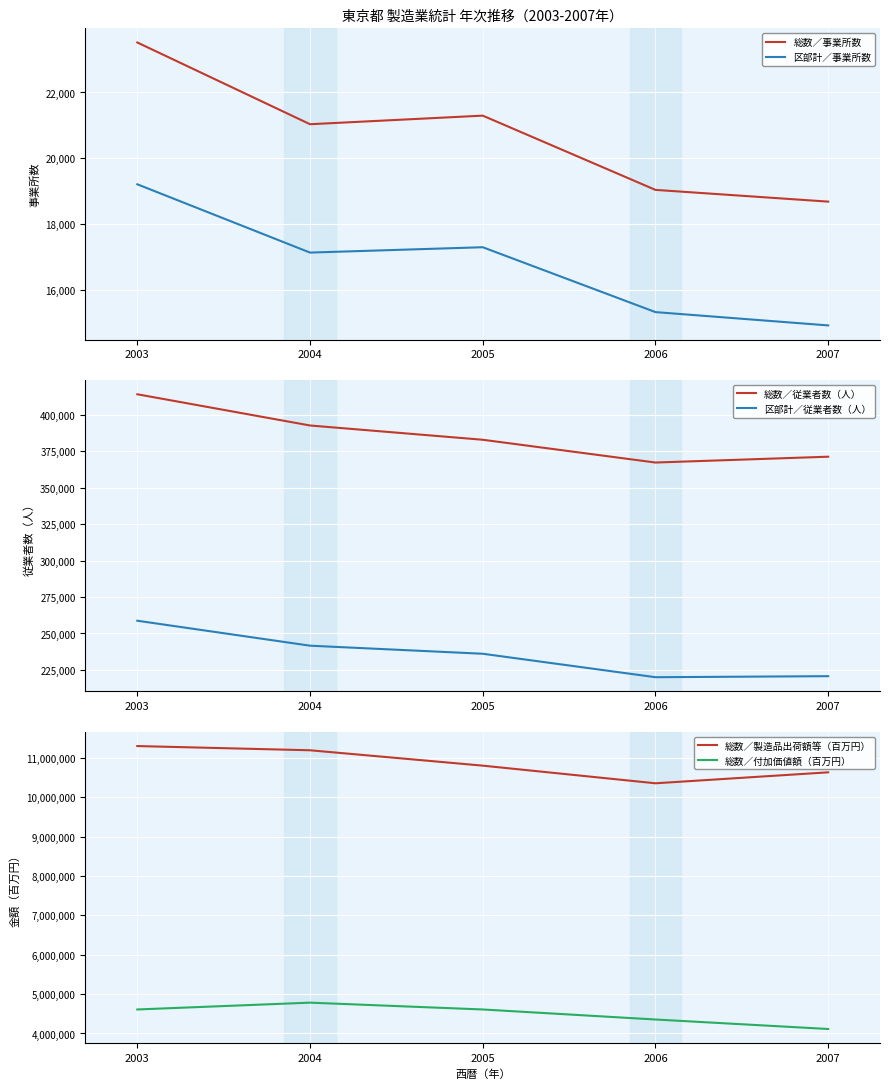

What is the minimum value shown in the chart?

14916